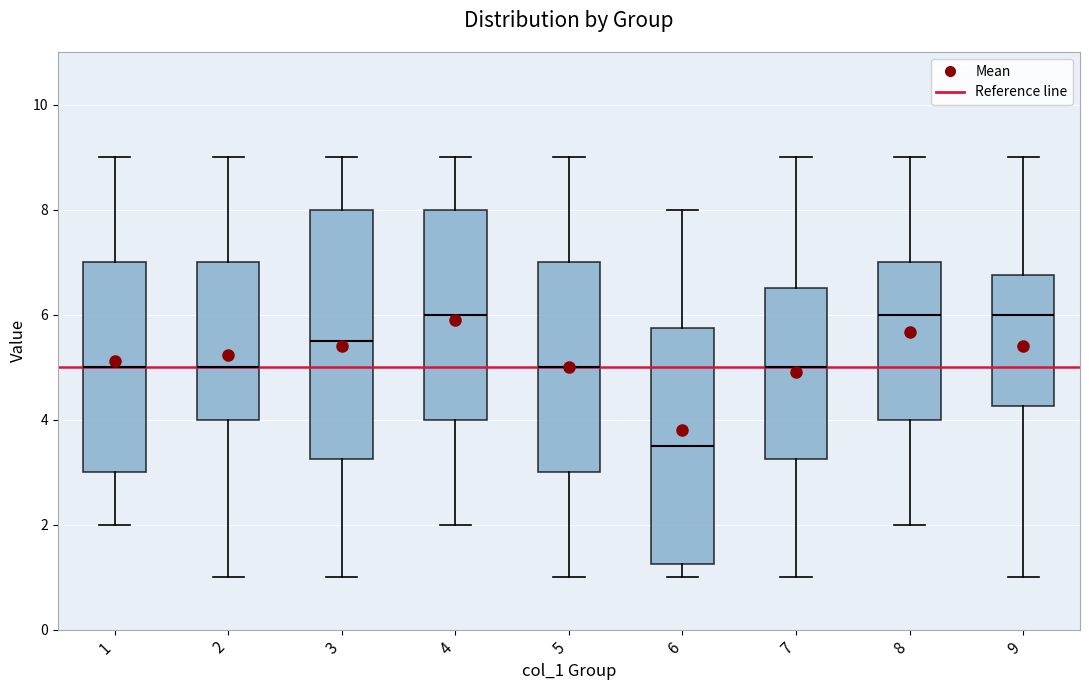

Reading left to right, transcribe this box plot: for each box, give where its median line is, the range the box spans, and where its two whiskers end, as read against the y-axis. The values are not printed on the chart, so give them approximately, as read against the axis.

1: median 5.0, box 3.0 to 7.0, whiskers 2.0 to 9.0
2: median 5.0, box 4.0 to 7.0, whiskers 1.0 to 9.0
3: median 5.6, box 3.2 to 8.0, whiskers 1.0 to 9.0
4: median 6.0, box 4.0 to 8.0, whiskers 2.0 to 9.0
5: median 5.0, box 3.0 to 7.0, whiskers 1.0 to 9.0
6: median 3.6, box 1.2 to 5.8, whiskers 1.0 to 8.0
7: median 5.0, box 3.2 to 6.6, whiskers 1.0 to 9.0
8: median 6.0, box 4.0 to 7.0, whiskers 2.0 to 9.0
9: median 6.0, box 4.2 to 6.8, whiskers 1.0 to 9.0